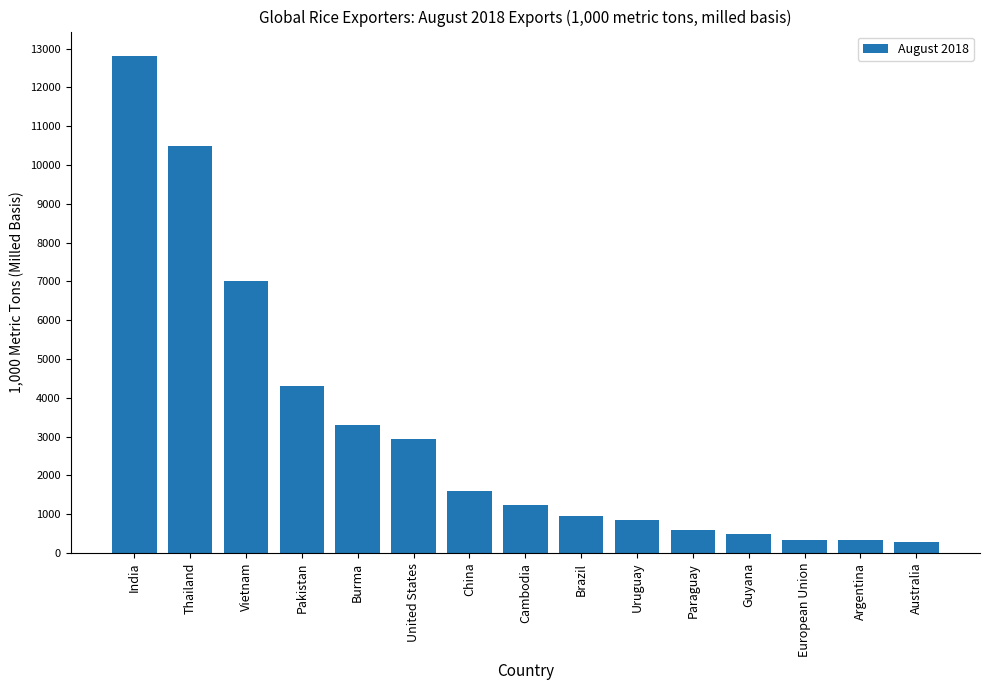

How many categories are shown in the chart?

15